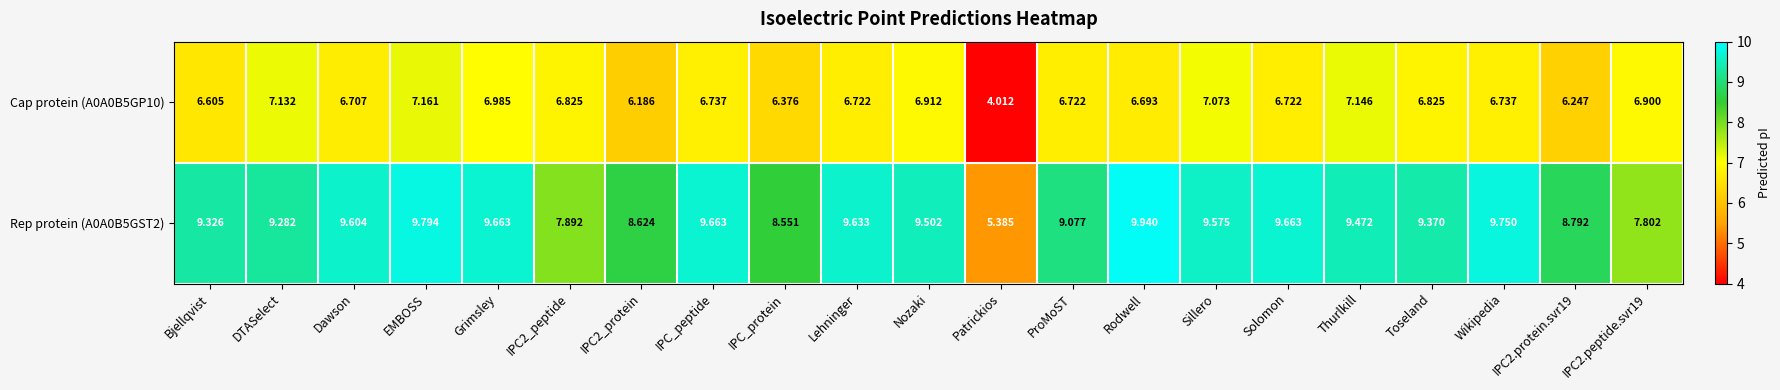

At DTASelect, list the series in order from smallest to largest.

Cap protein (A0A0B5GP10), Rep protein (A0A0B5GST2)